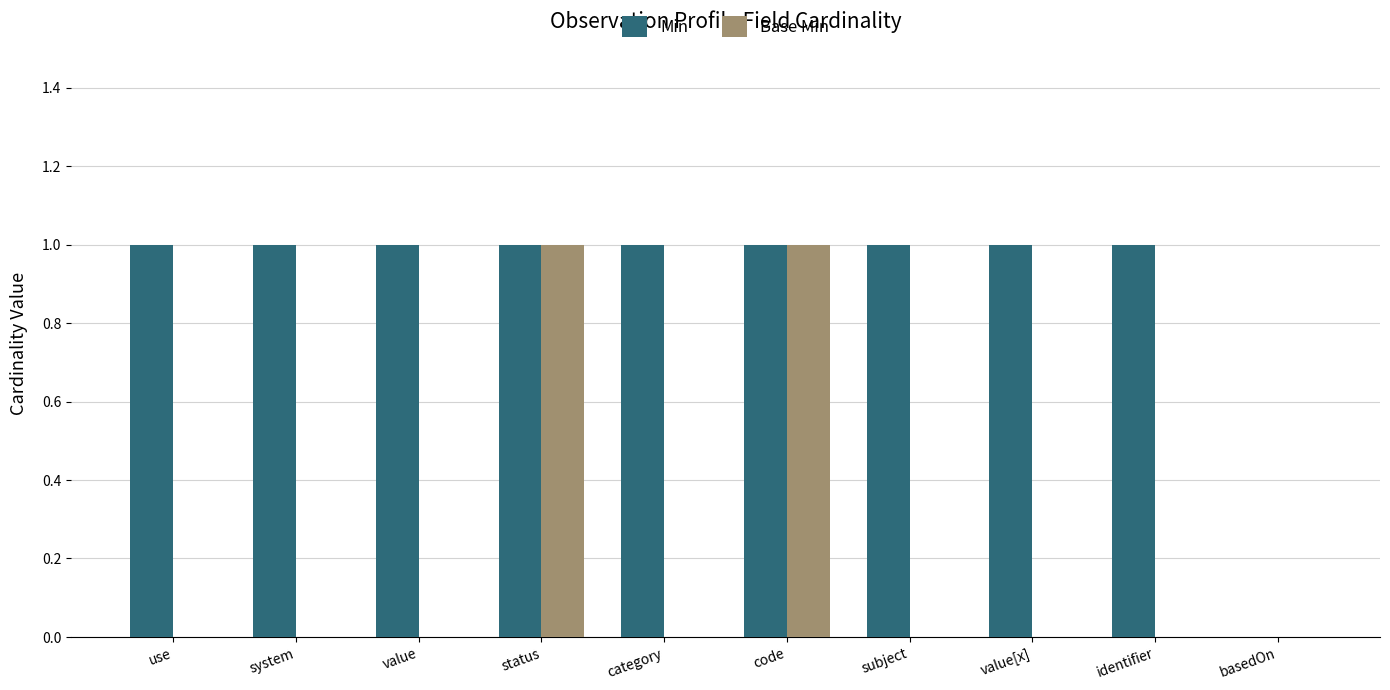

Reading right to left, extract all data points from this chart.

Min: 0	1	1	1	1	1	1	1	1	1
Base Min: 0	0	0	0	1	0	1	0	0	0